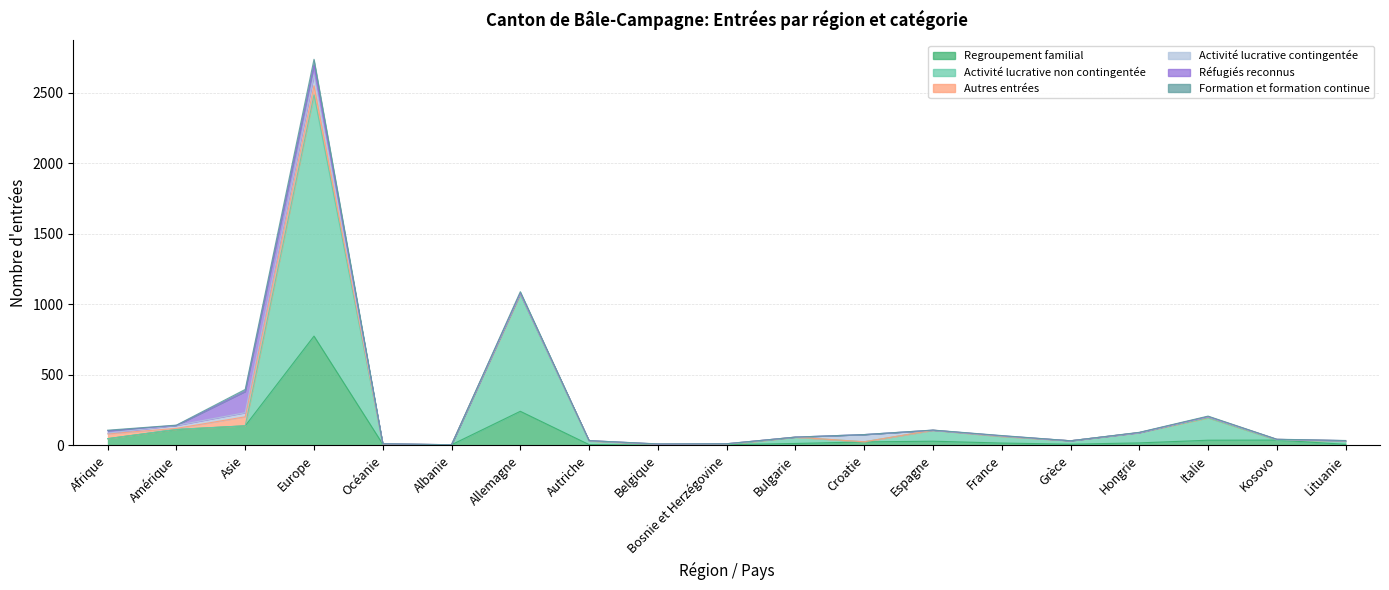

What is the approximate value of Regroupement familial at Asie, to the nearest 10?

140